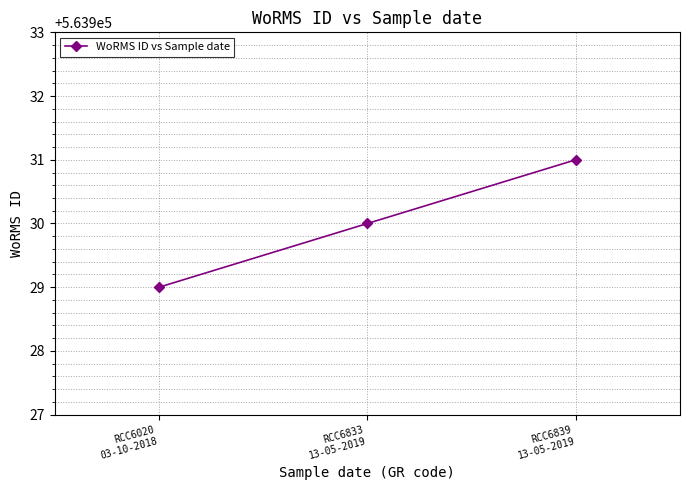

What is the value of the 2nd point from the left?

563930